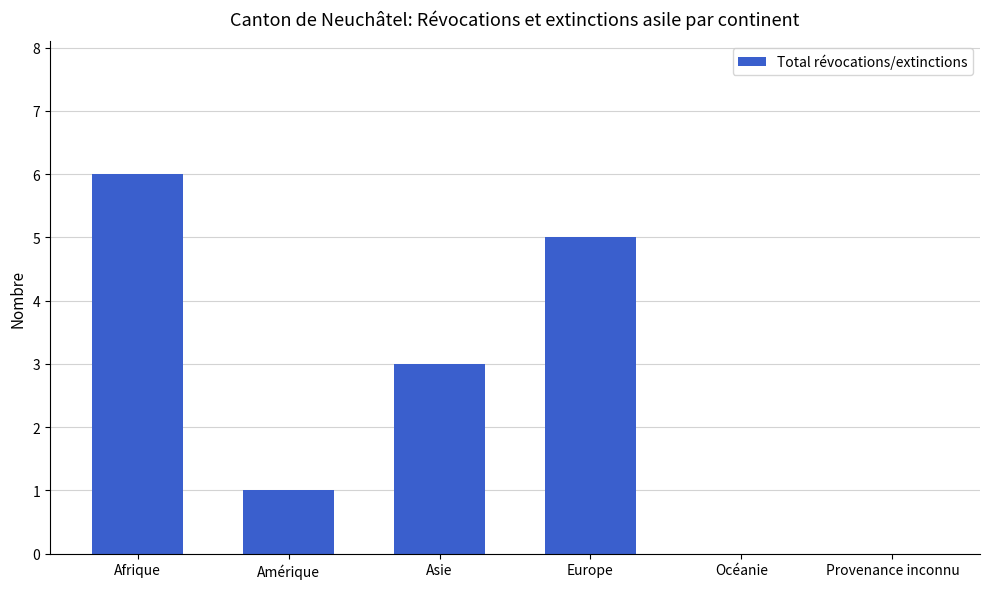

At which category does the chart reach its peak across all series?

Afrique